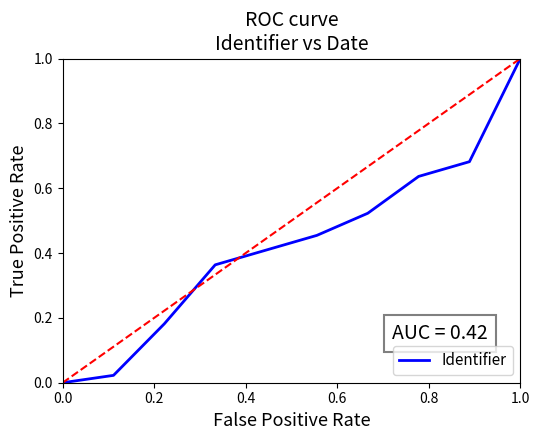

What is the maximum value shown in the chart?

1.0